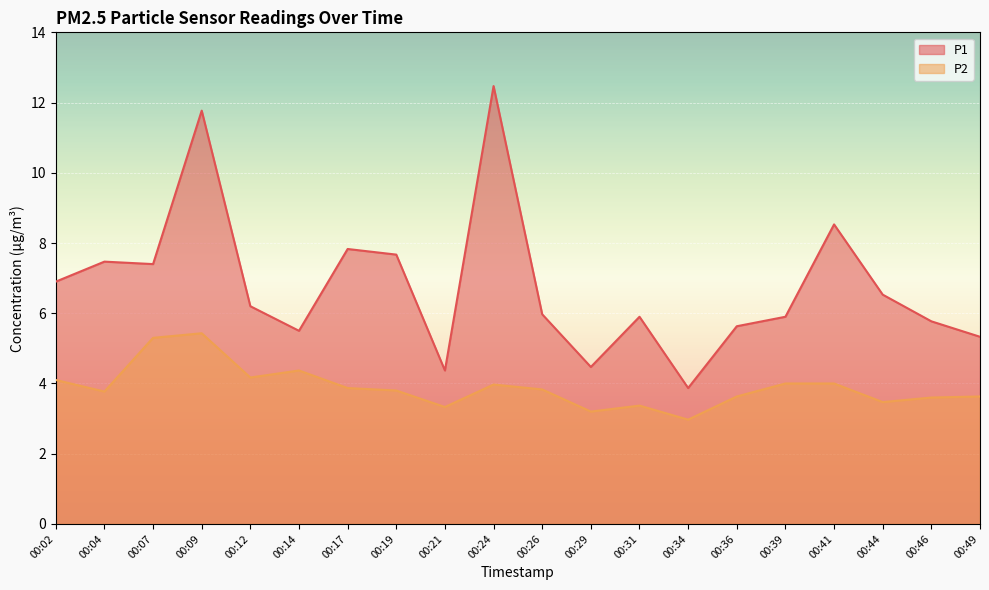

List the series in order of their peak value, highest first.

P1, P2